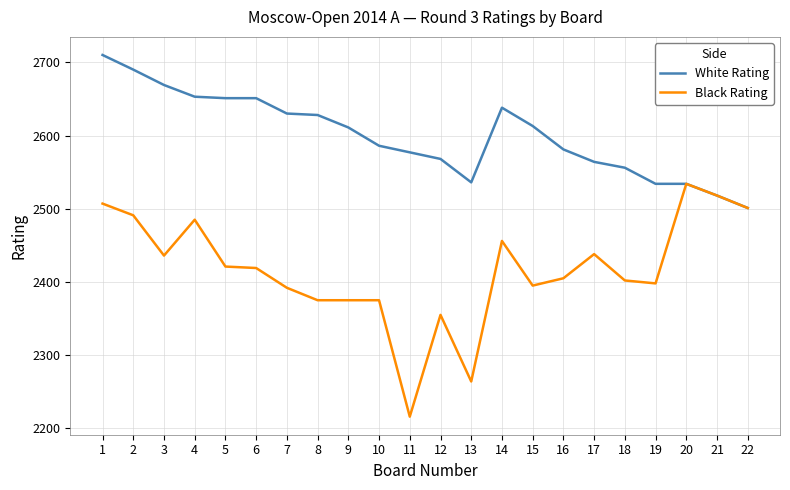

List the series in order of their peak value, highest first.

White Rating, Black Rating